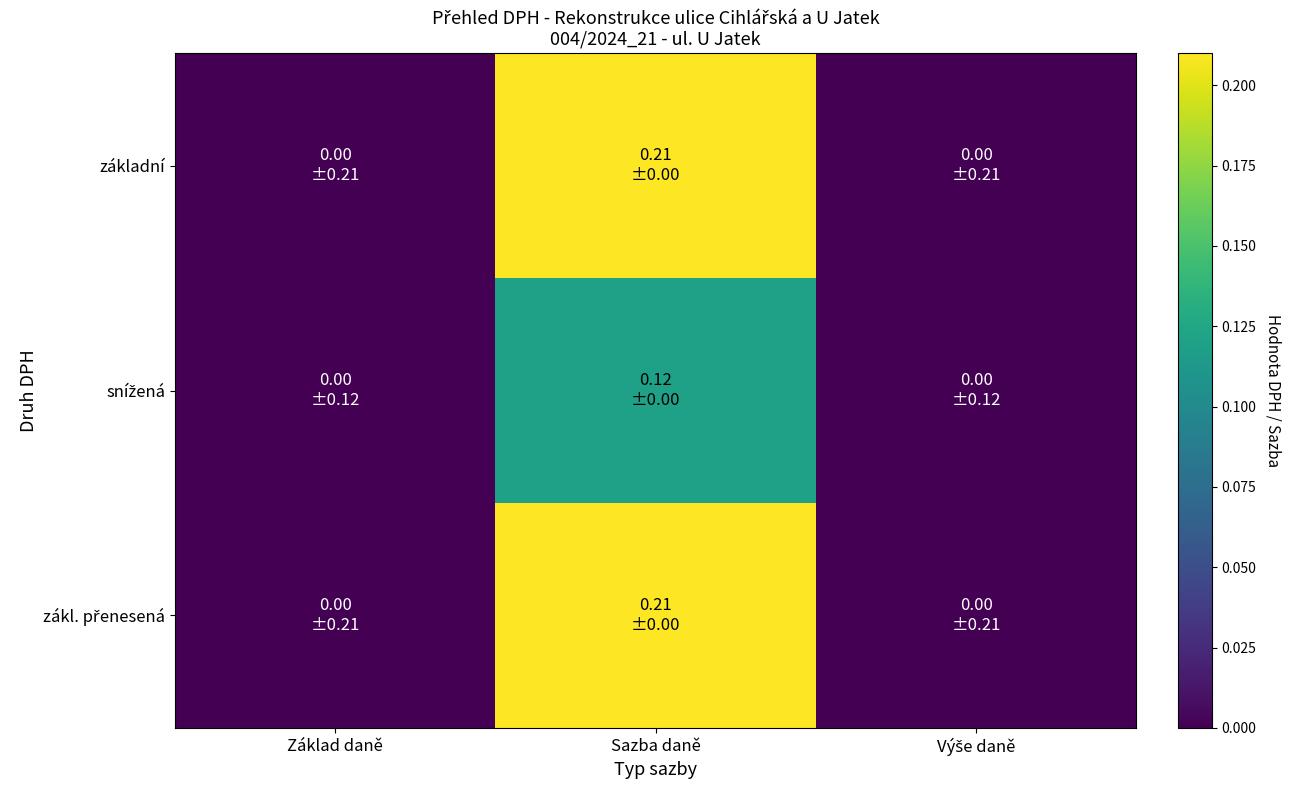

Which series has the widest spread of values?

základní